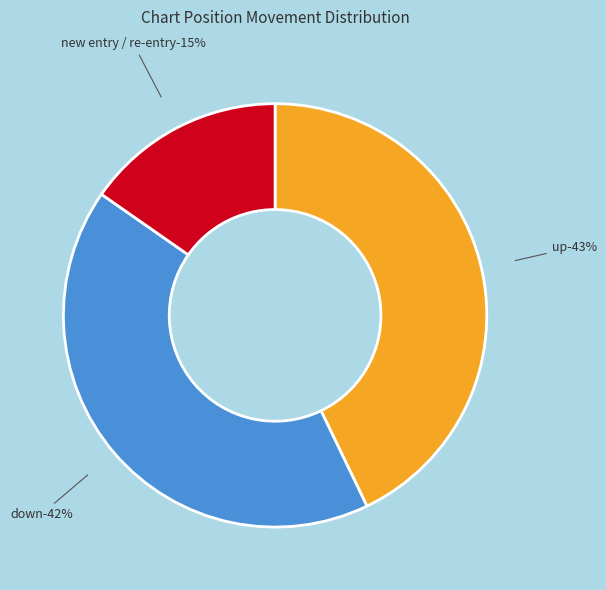

Approximately how many times larger is the value at down compared to -?

2.7